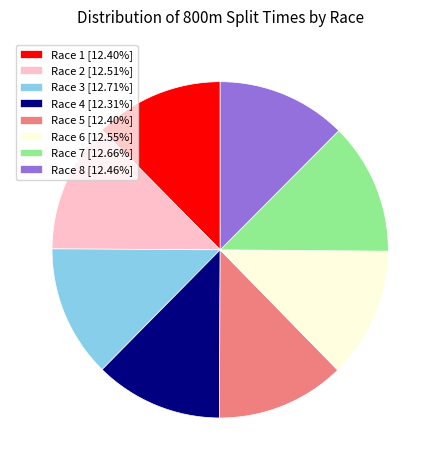

Does Race 5 represent more than half of the total?

No